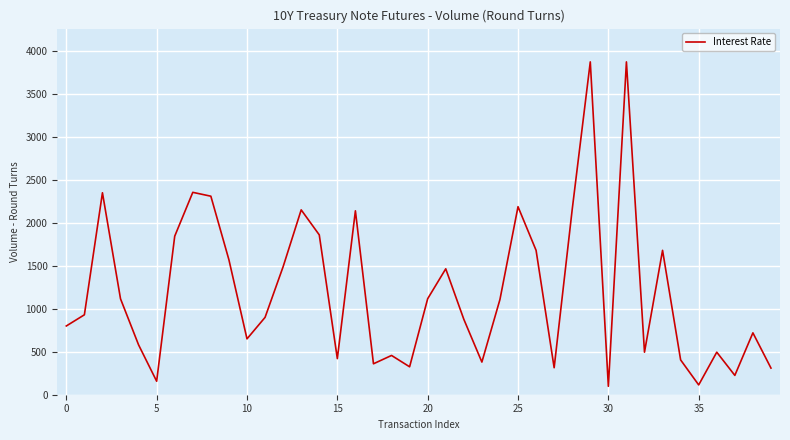

What is the greatest value displayed?

3873